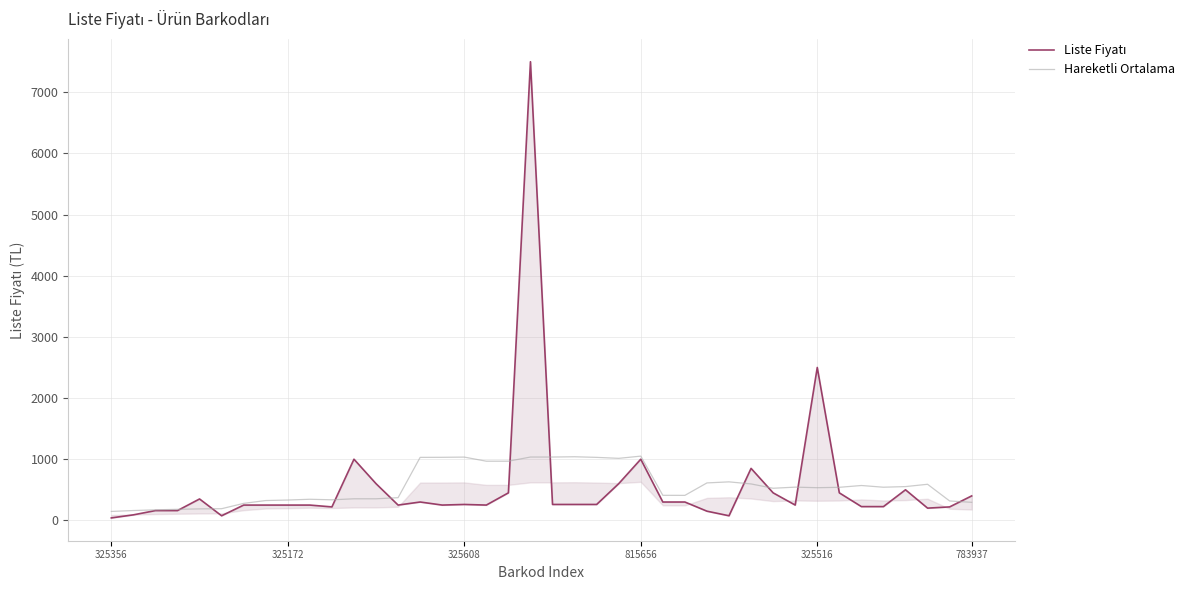

Which series has the largest total across all categories?

Hareketli Ortalama